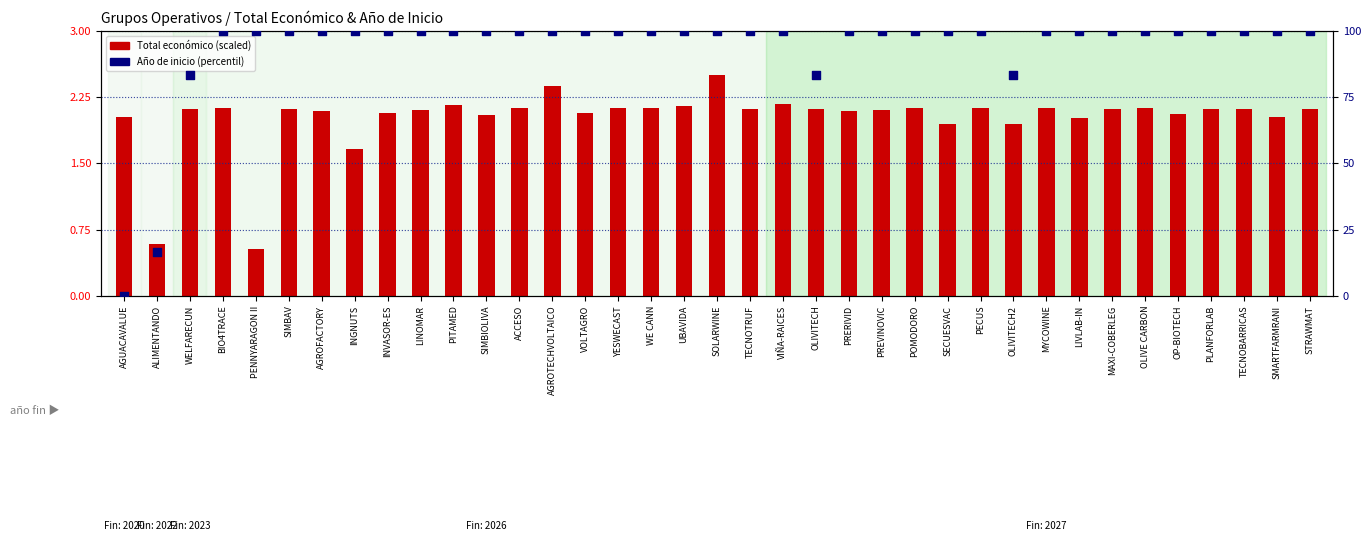

Which series has the largest Y range (max minus min)?

Año de inicio (percentil)